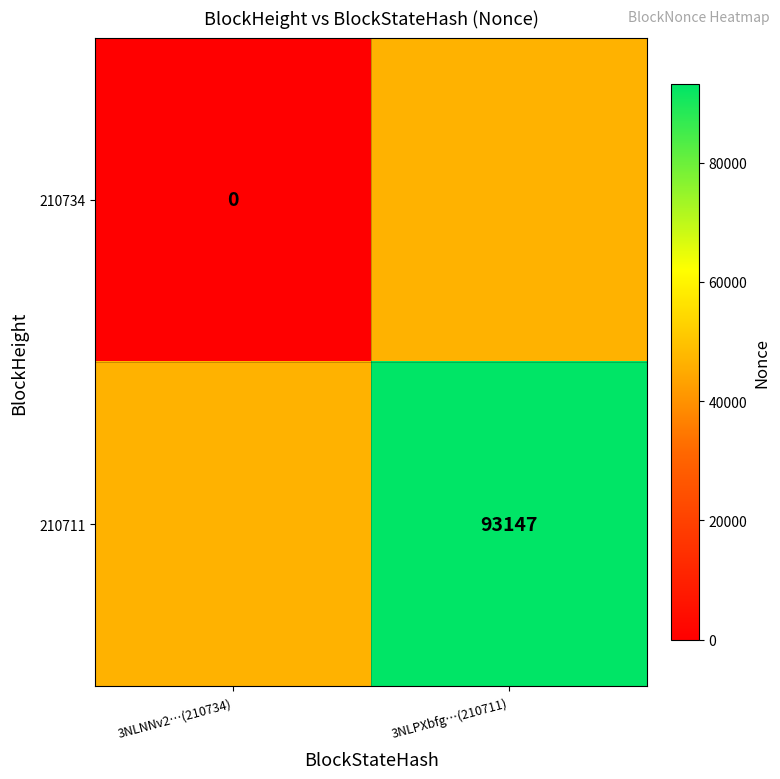

The 210711 series shows 25155.9 at 3NLPXbfg…(210711). True or false?

False